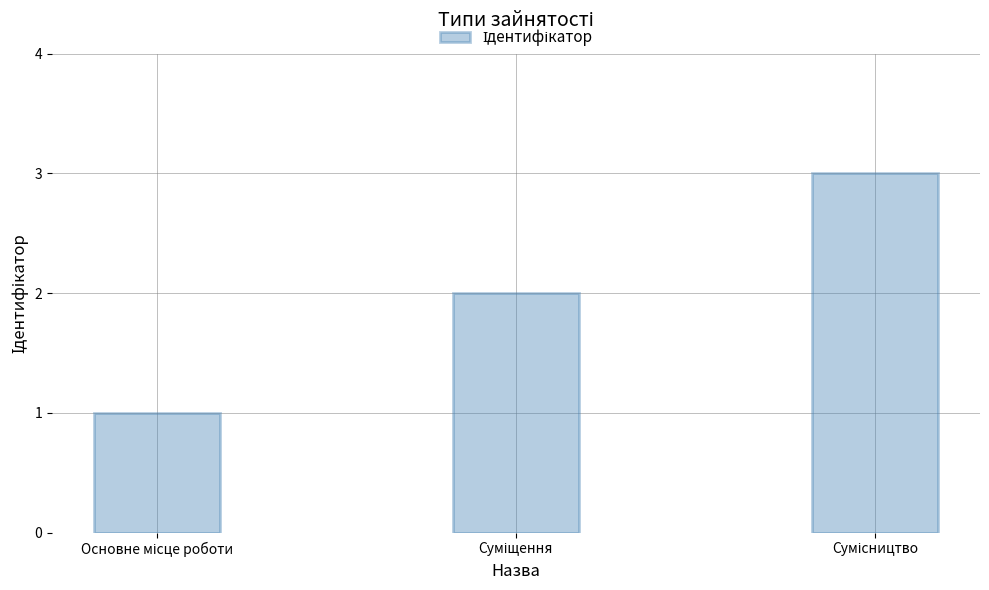

Does the chart contain stacked bars?

No